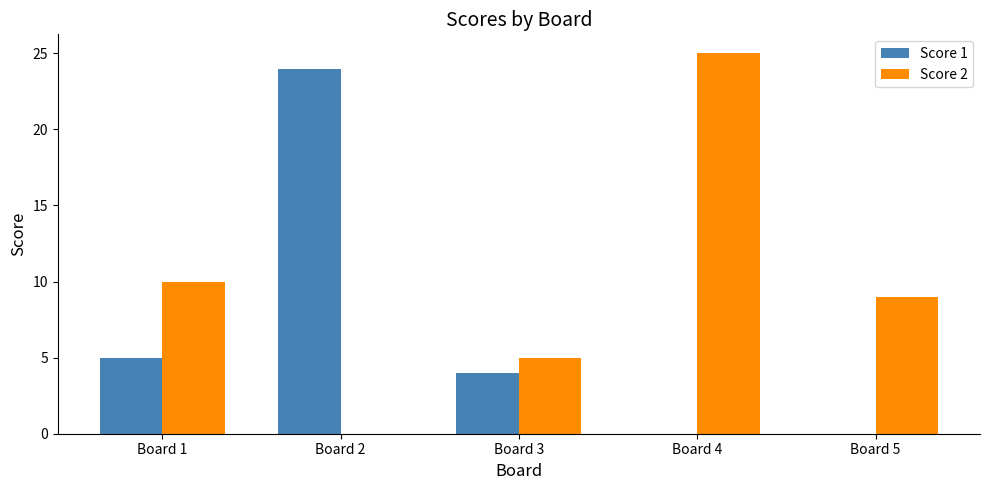

At which category does the chart reach its peak across all series?

Board 4